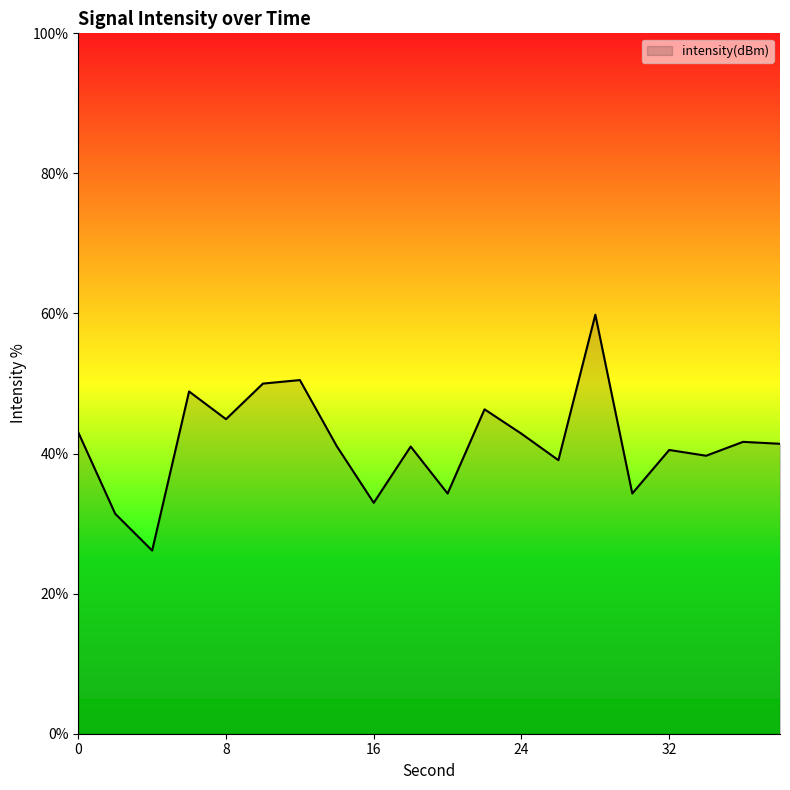

What is the minimum value shown in the chart?

26.2